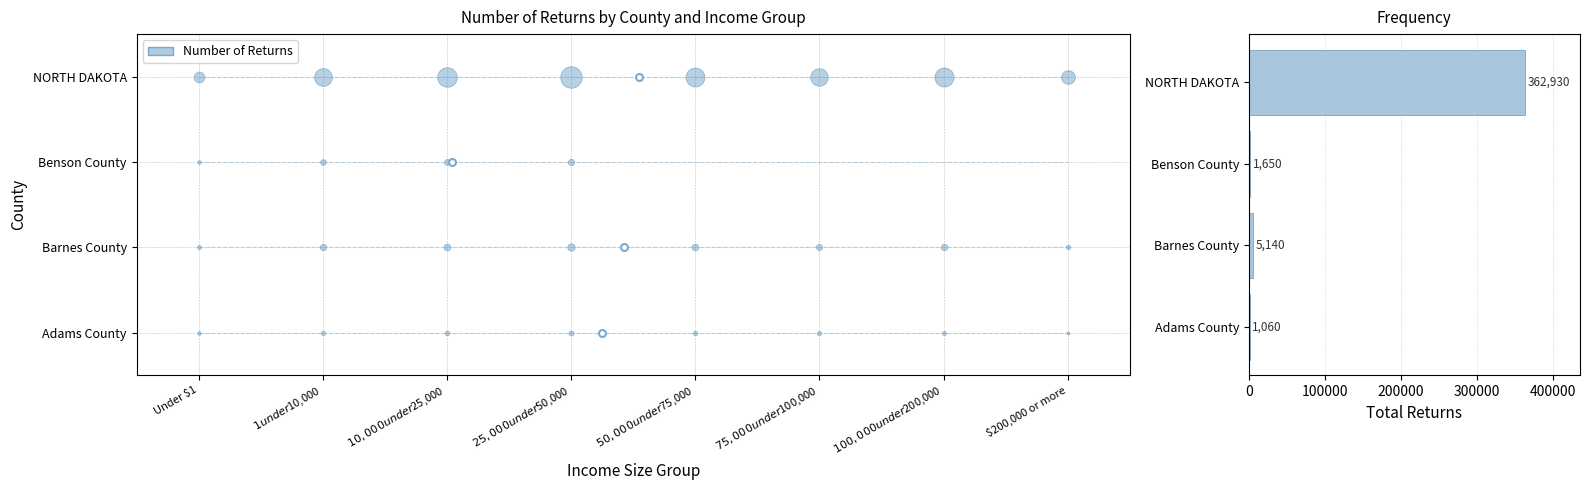

What is the sum of all values?

370780